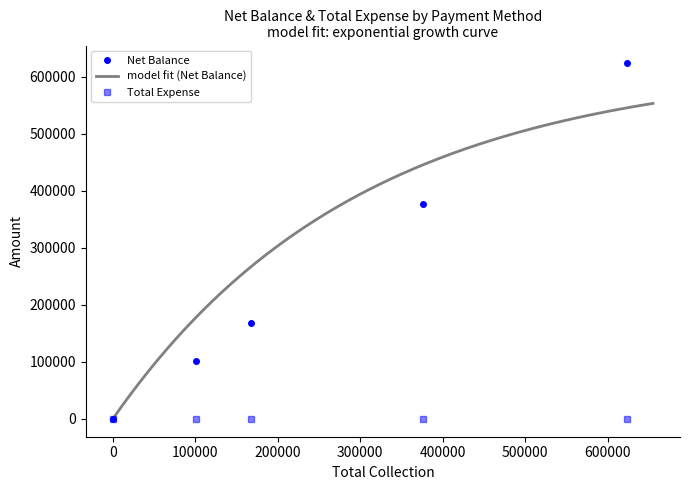

The value of Net Balance at Cash is 376700. True or false?

True